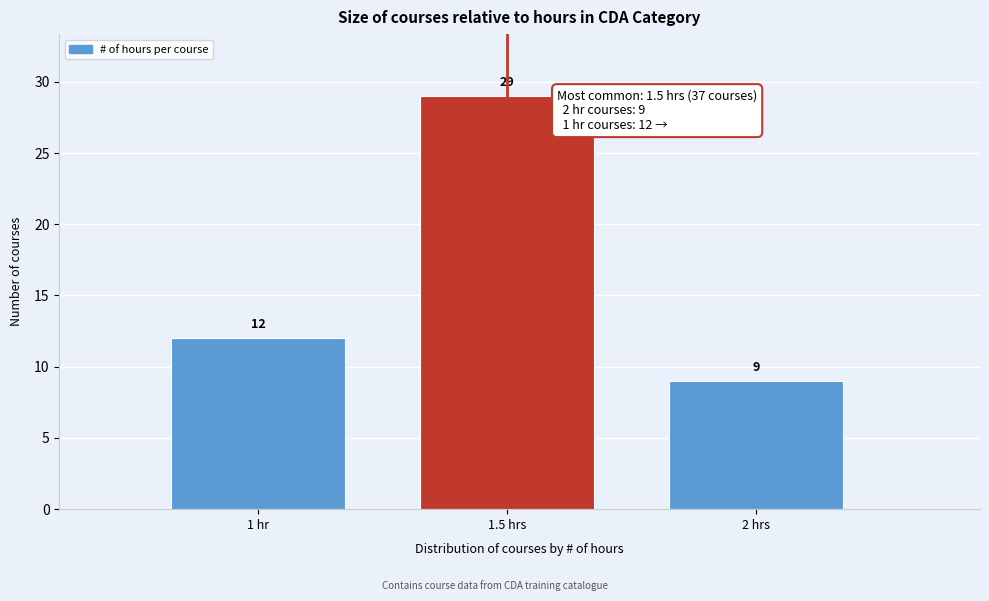

Reading left to right, transcribe all the data shown in this chart.

1 hr=12	1.5 hrs=29	2 hrs=9